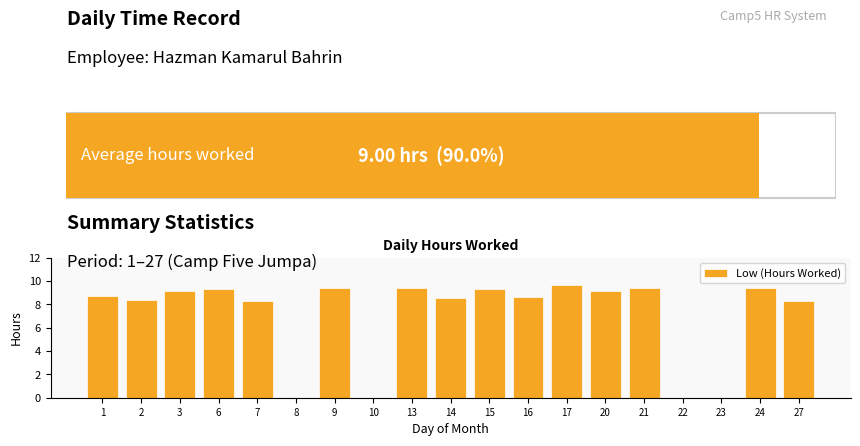

What is the sum of the values at 22 and 15?

9.3